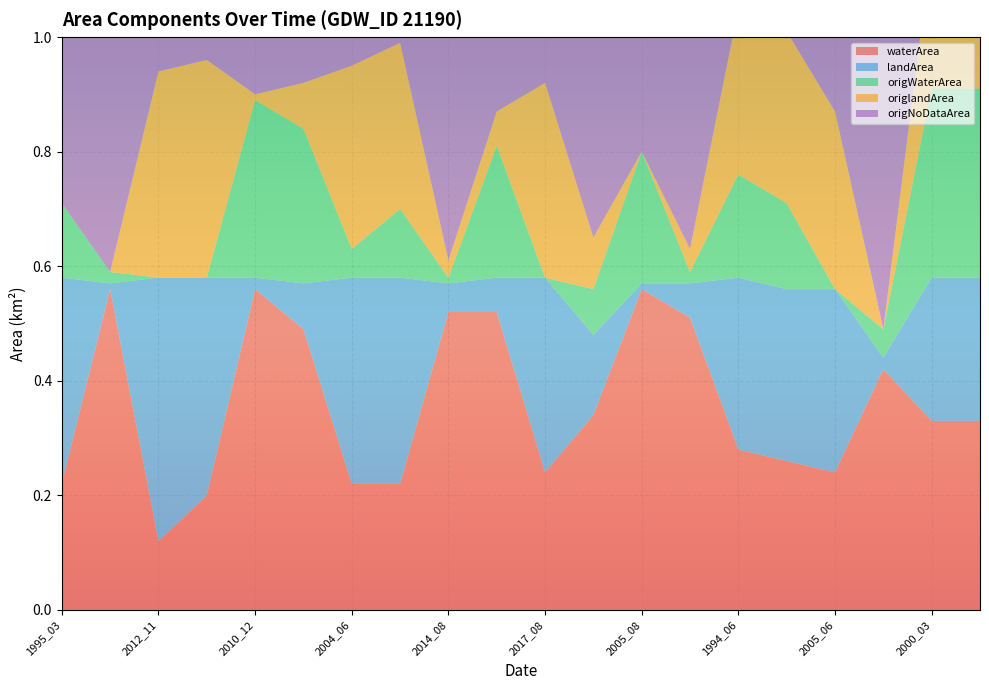

Reading left to right, transcribe all the data shown in this chart.

waterArea: 1995_03=0.2	1996_10=0.6	2012_11=0.1	2015_07=0.2	2010_12=0.6	2001_09=0.5	2004_06=0.2	2004_03=0.2	2014_08=0.5	2006_09=0.5	2017_08=0.2	2011_07=0.3	2005_08=0.6	2000_08=0.5	1994_06=0.3	2020_07=0.3	2005_06=0.2	2010_07=0.4	2000_03=0.3	2009_02=0.3
landArea: 1995_03=0.4	1996_10=0.0	2012_11=0.5	2015_07=0.4	2010_12=0.0	2001_09=0.1	2004_06=0.4	2004_03=0.4	2014_08=0.1	2006_09=0.1	2017_08=0.3	2011_07=0.1	2005_08=0.0	2000_08=0.1	1994_06=0.3	2020_07=0.3	2005_06=0.3	2010_07=0.0	2000_03=0.2	2009_02=0.2
origWaterArea: 1995_03=0.1	1996_10=0.0	2012_11=0.0	2015_07=0.0	2010_12=0.3	2001_09=0.3	2004_06=0.1	2004_03=0.1	2014_08=0.0	2006_09=0.2	2017_08=0.0	2011_07=0.1	2005_08=0.2	2000_08=0.0	1994_06=0.2	2020_07=0.1	2005_06=0.0	2010_07=0.1	2000_03=0.3	2009_02=0.3
origlandArea: 1995_03=0.0	1996_10=0.0	2012_11=0.4	2015_07=0.4	2010_12=0.0	2001_09=0.1	2004_06=0.3	2004_03=0.3	2014_08=0.0	2006_09=0.1	2017_08=0.3	2011_07=0.1	2005_08=0.0	2000_08=0.0	1994_06=0.3	2020_07=0.3	2005_06=0.3	2010_07=0.0	2000_03=0.2	2009_02=0.2
origNoDataArea: 1995_03=0.5	1996_10=0.6	2012_11=0.2	2015_07=0.2	2010_12=0.3	2001_09=0.2	2004_06=0.2	2004_03=0.2	2014_08=0.5	2006_09=0.3	2017_08=0.2	2011_07=0.4	2005_08=0.3	2000_08=0.5	1994_06=0.1	2020_07=0.1	2005_06=0.3	2010_07=0.5	2000_03=0.0	2009_02=0.0